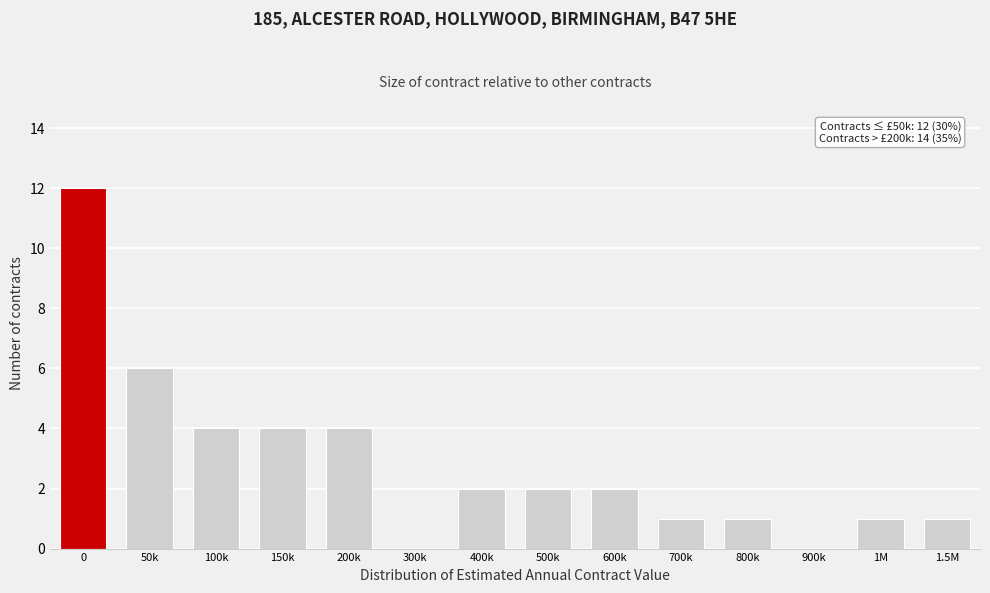

Reading left to right, transcribe all the data shown in this chart.

0=12	50k=6	100k=4	150k=4	200k=4	300k=0	400k=2	500k=2	600k=2	700k=1	800k=1	900k=0	1M=1	1.5M=1